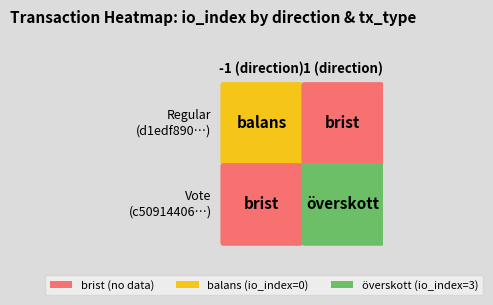

What is the difference between the maximum and minimum values in the direction series?

2